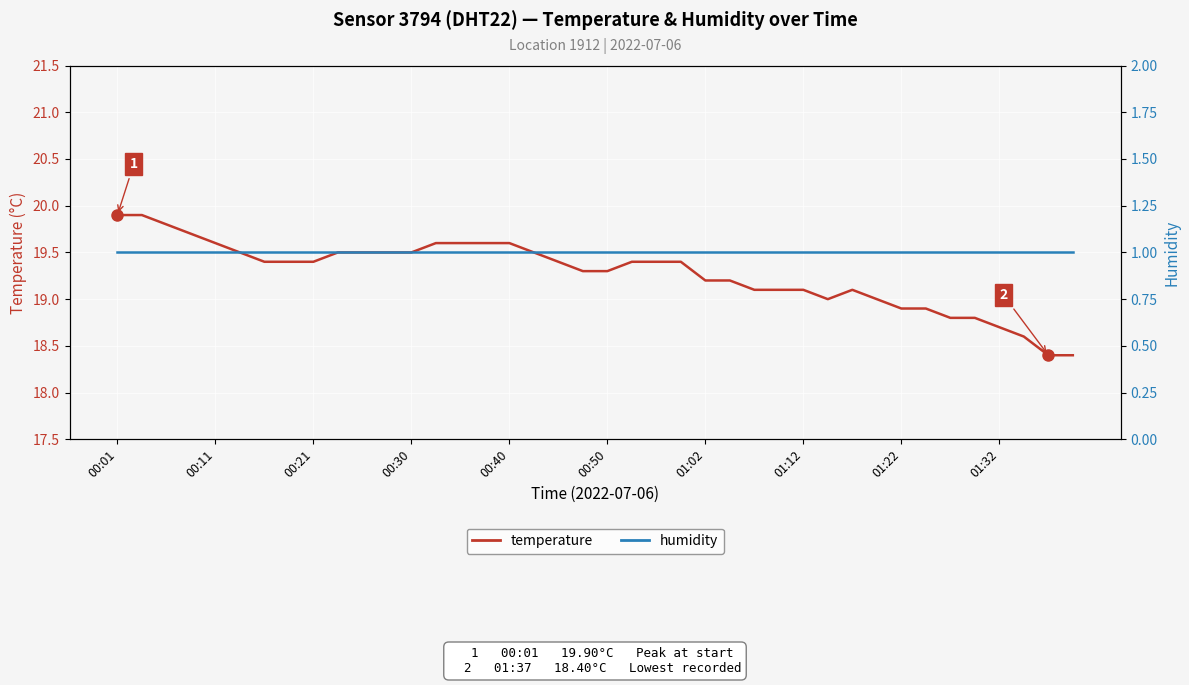

Is the value of temperature at 00:50 greater than the value of humidity at 38?

Yes